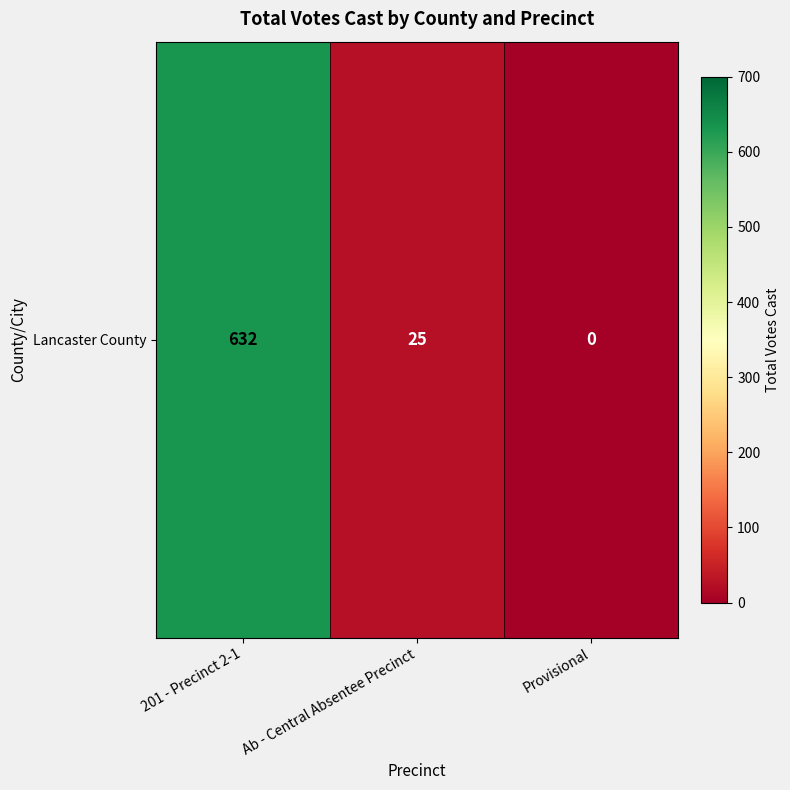

Count the number of data series in this chart.

1